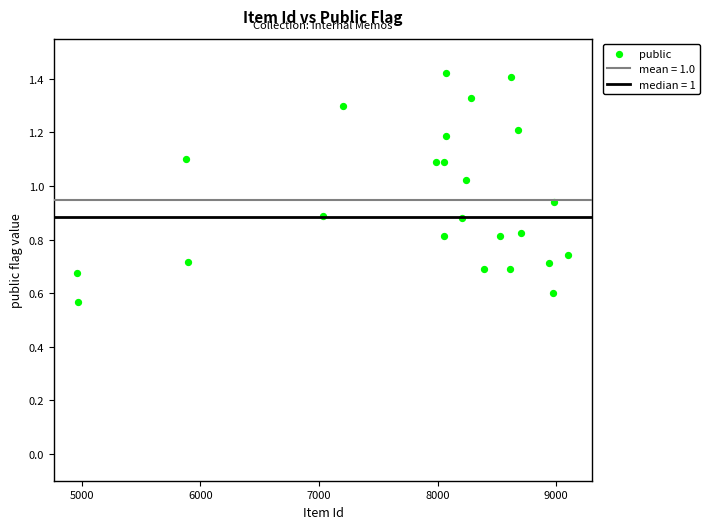

What is the range of X values (max minus min)?

4139.0